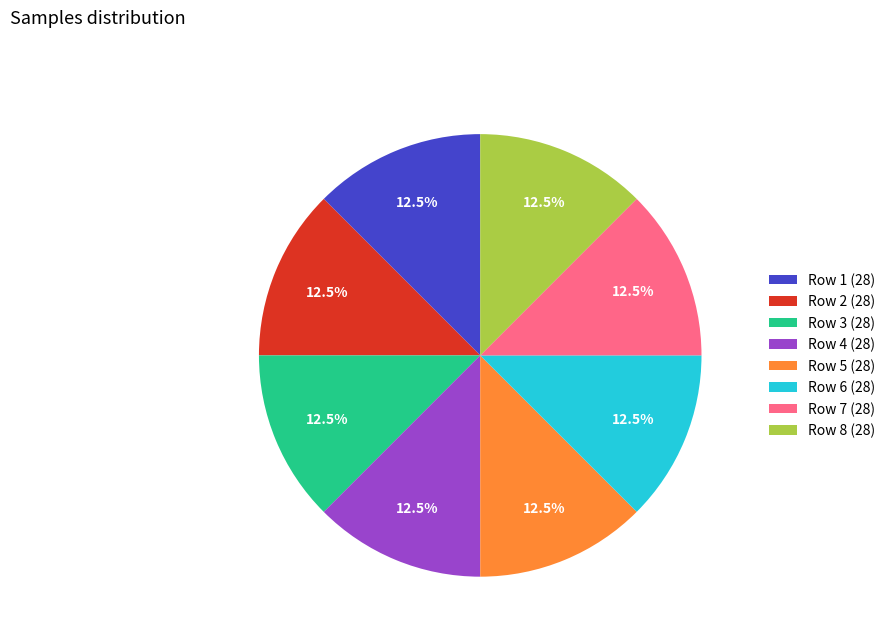

How many slices are in this pie chart?

8